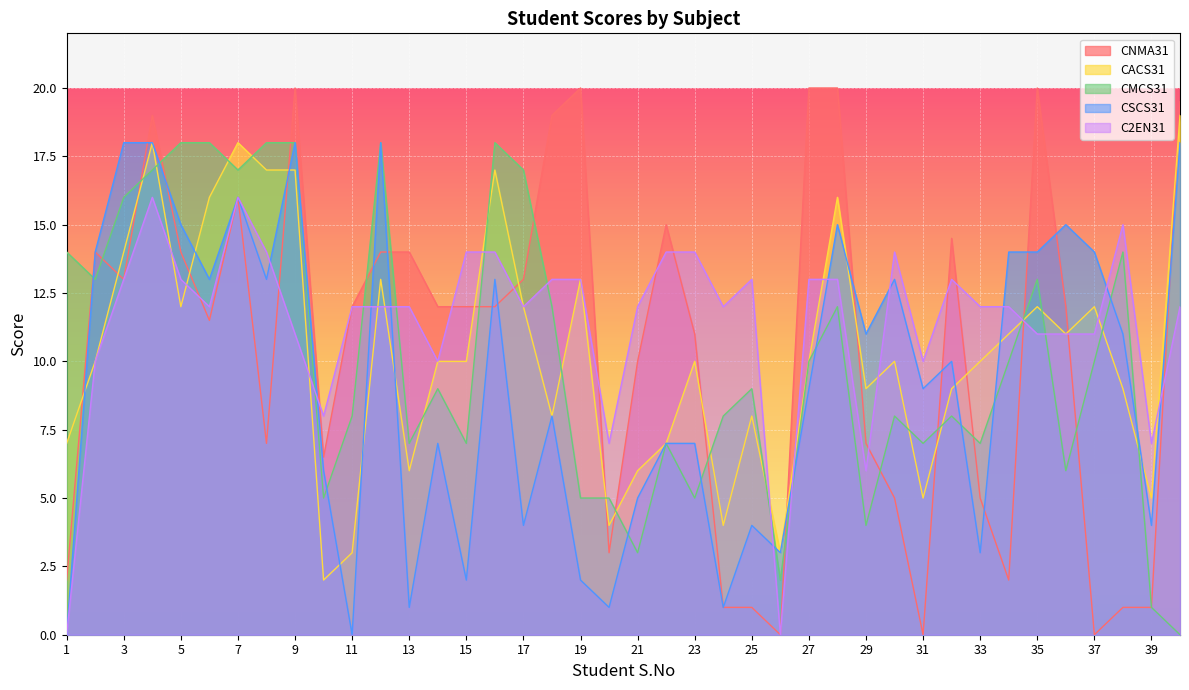

How many lines are shown in the chart?

5